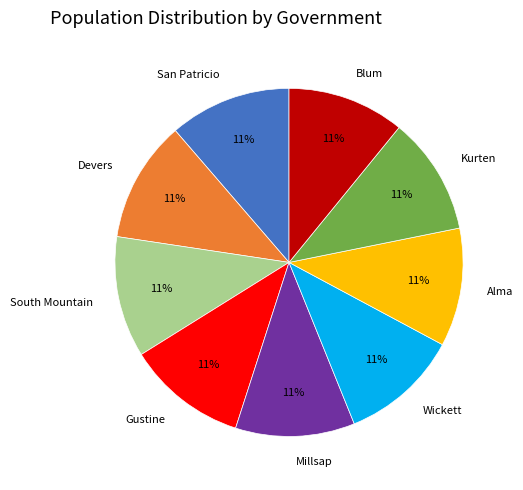

Is it true that Wickett is 11% of the pie?

True